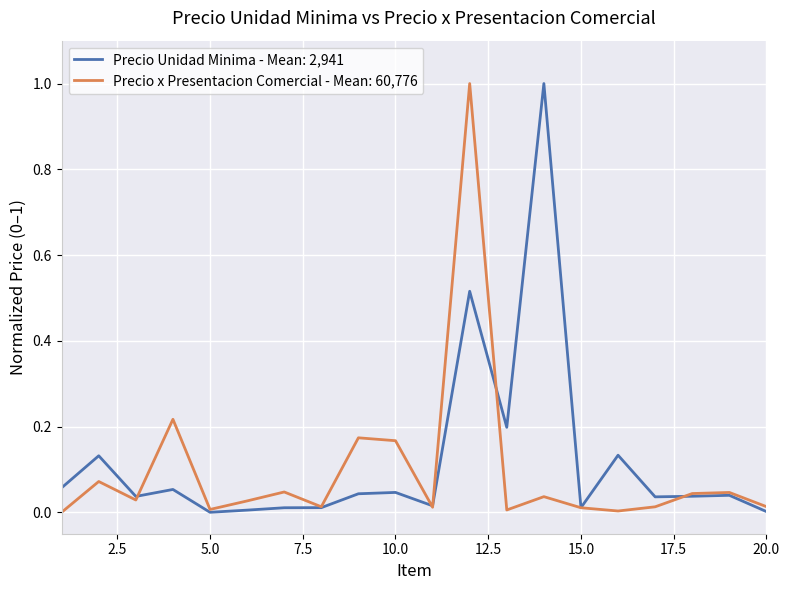

What is the maximum value shown in the chart?

1.0